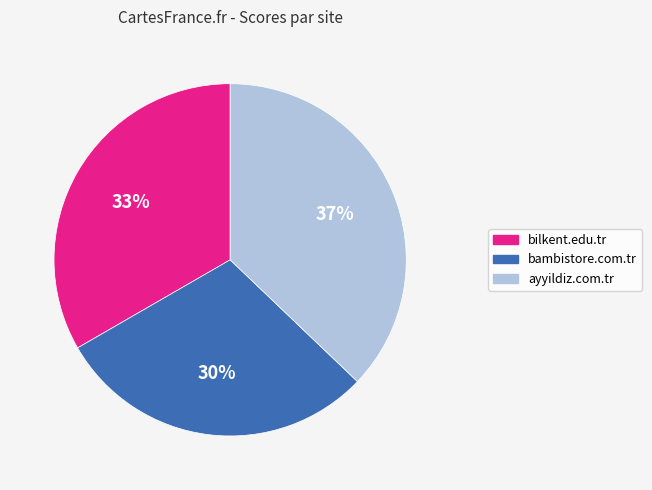

How many segments does this pie chart have?

3